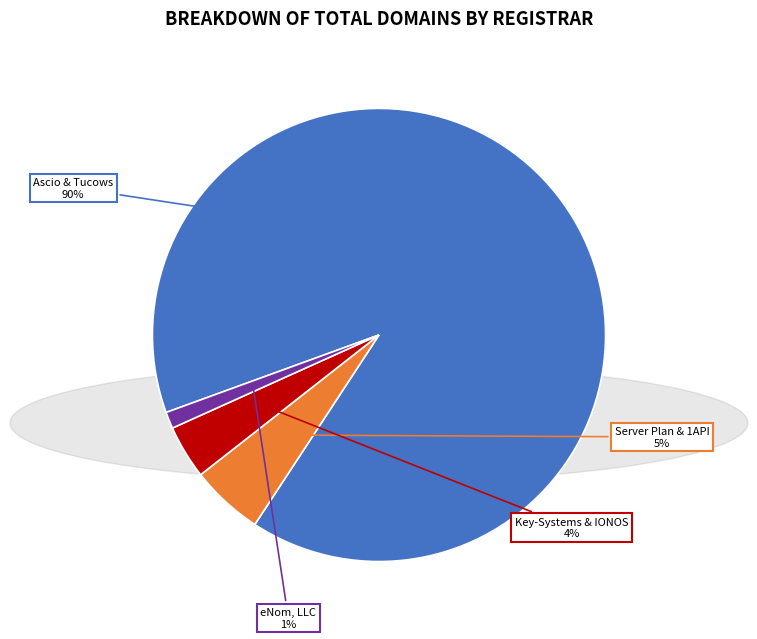

To the nearest percent, what is the average slice percentage?

25%